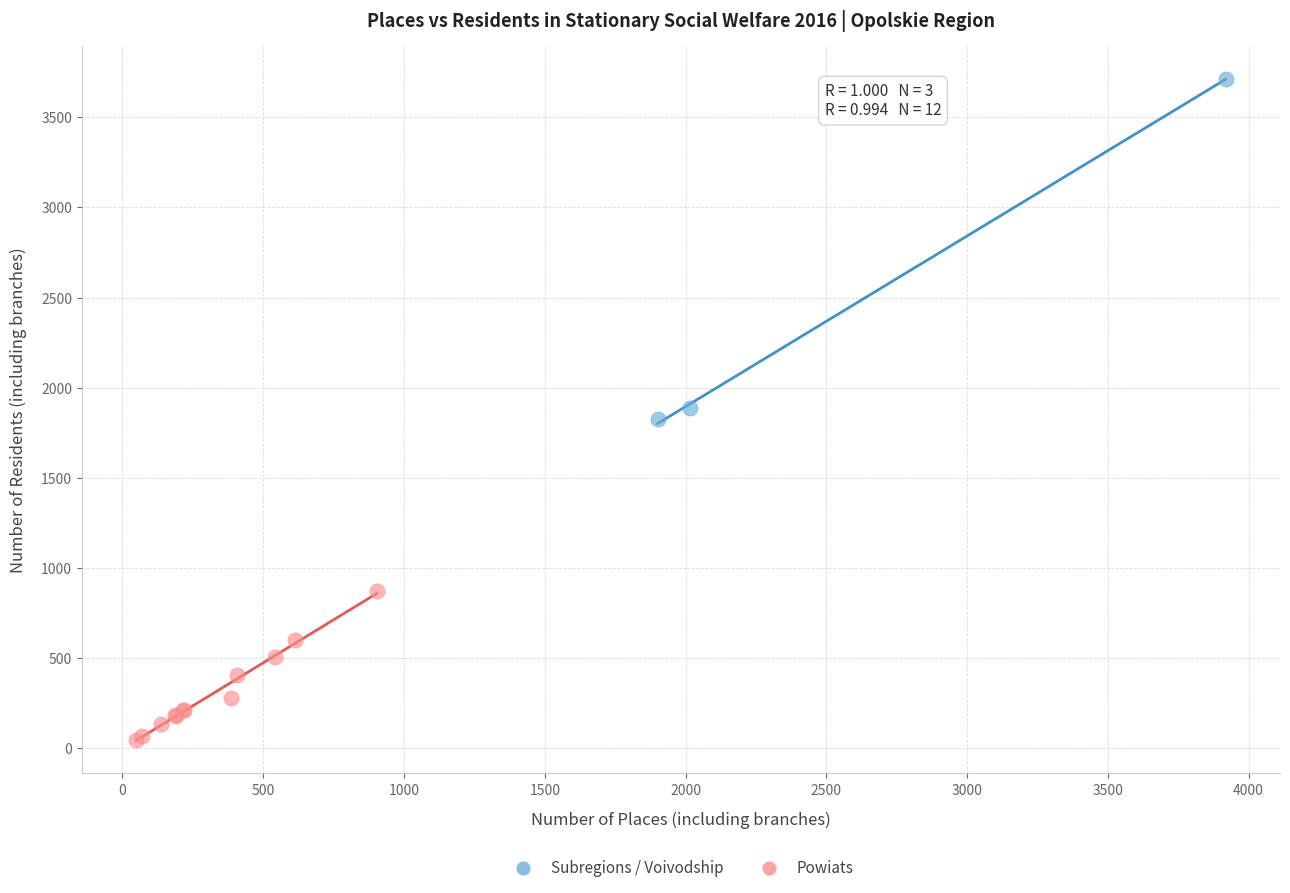

What are all the series names shown in the legend?

Subregions / Voivodship, Powiats